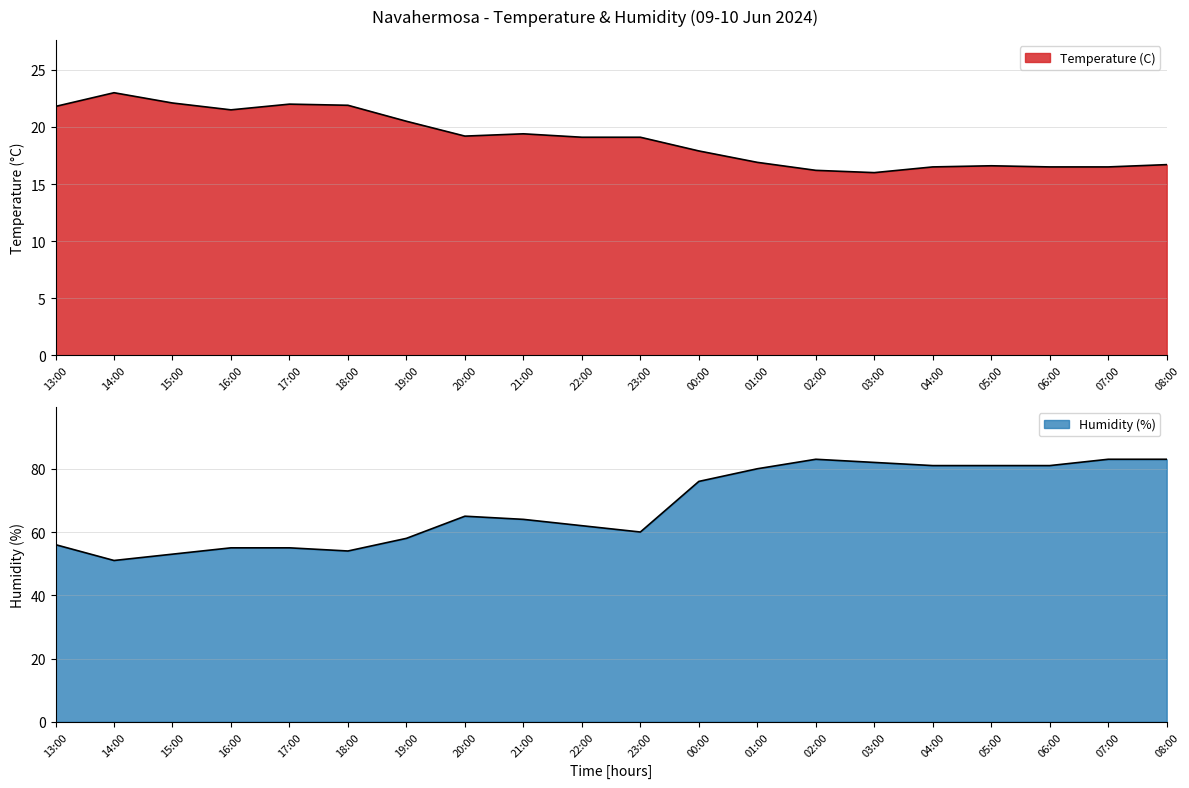

What is the sum of the Humidity (%) values at 15:00 and 05:00?

134.0